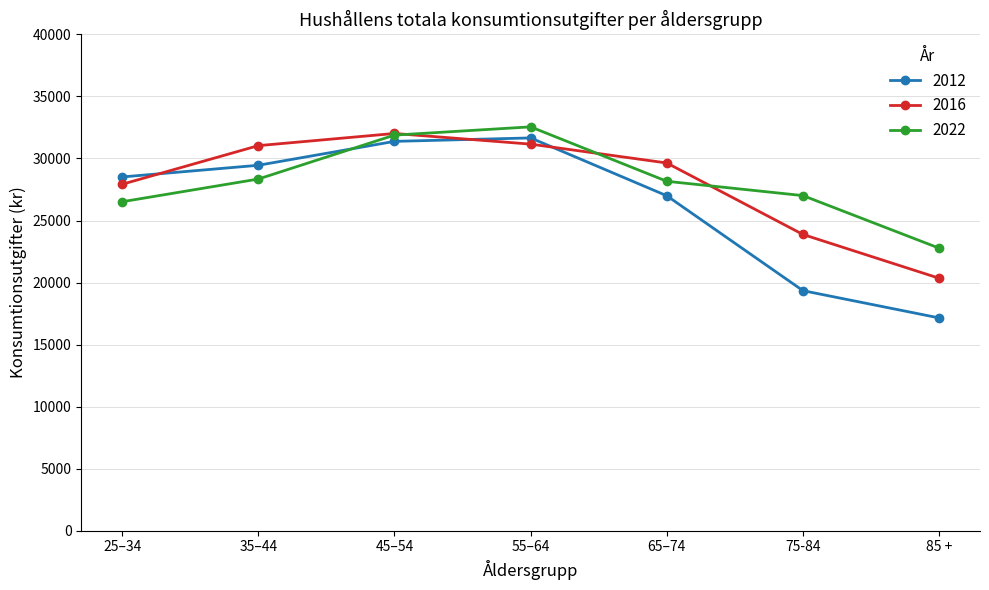

Where is the first local maximum for 2016?

45–54